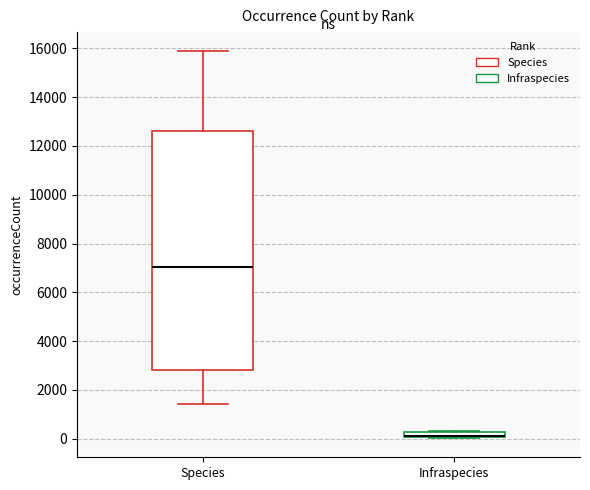

Where does the lower whisker of the box for Species end on the y-axis? The values are not printed on the chart, so give them approximately, as read against the axis.

1400